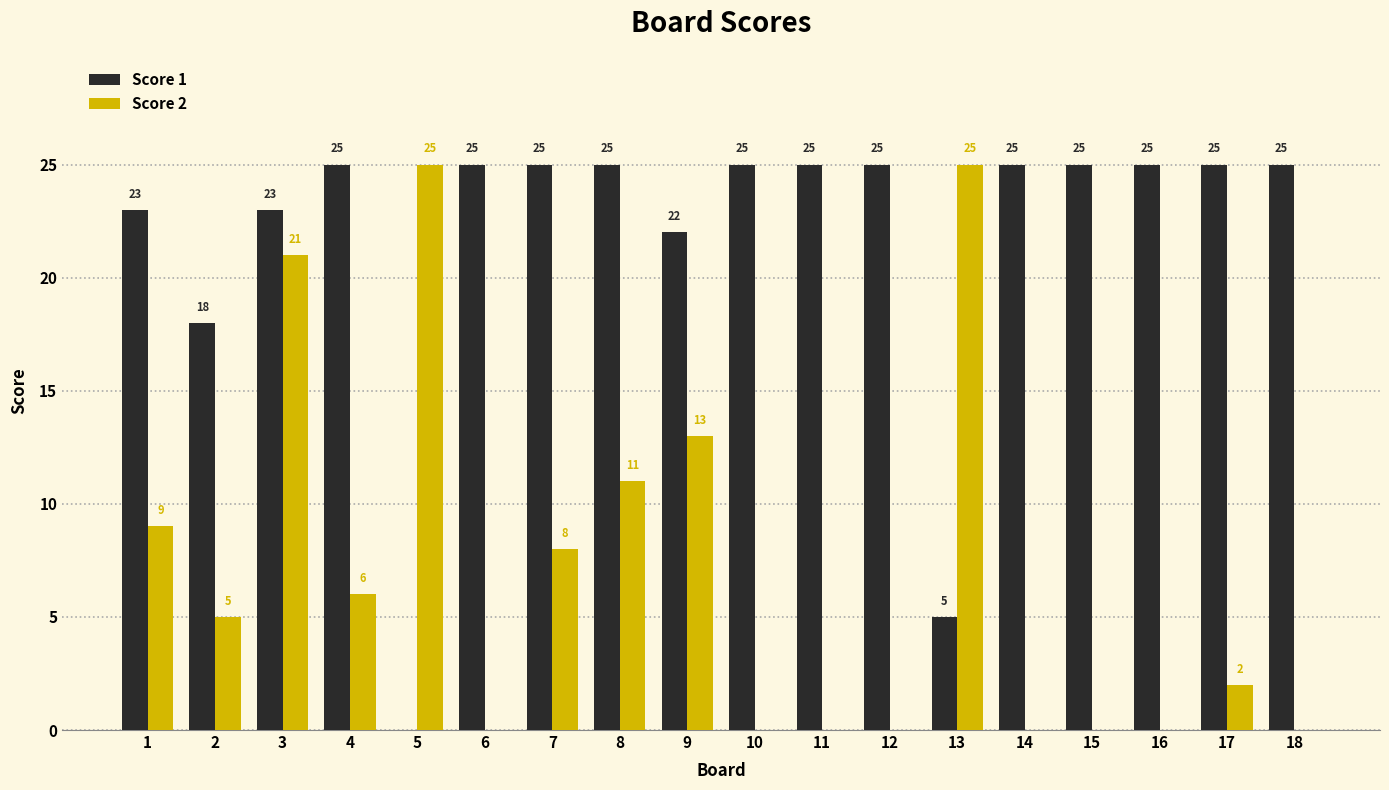

What is the approximate value of Score 2 at 5, to the nearest 5?

25